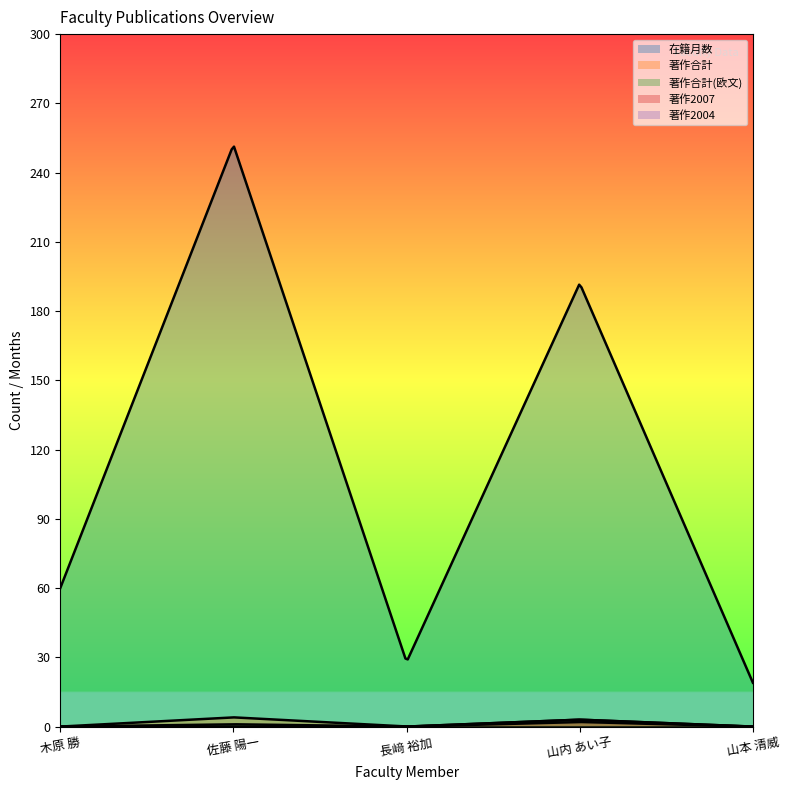

What is the label of the 2nd point from the left?

佐藤 陽一